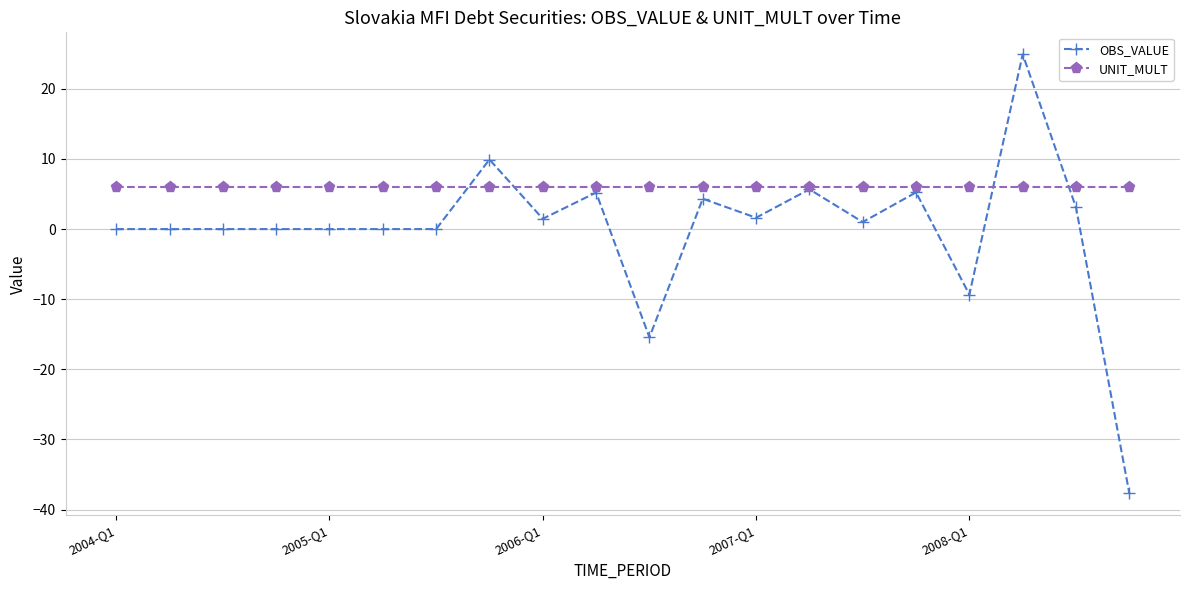

What is the minimum value shown in the chart?

-37.7